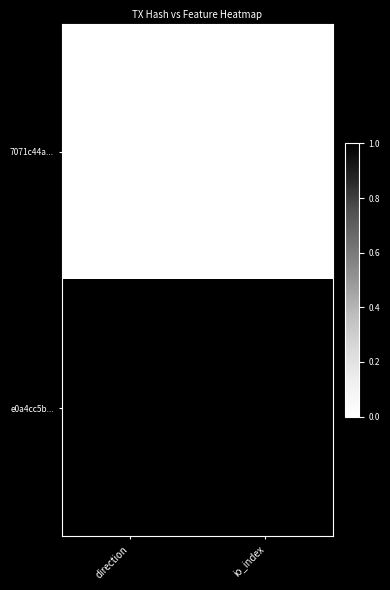

Reading right to left, transcribe all the data shown in this chart.

7071c44a...: io_index=0	direction=0
e0a4cc5b...: io_index=1	direction=1